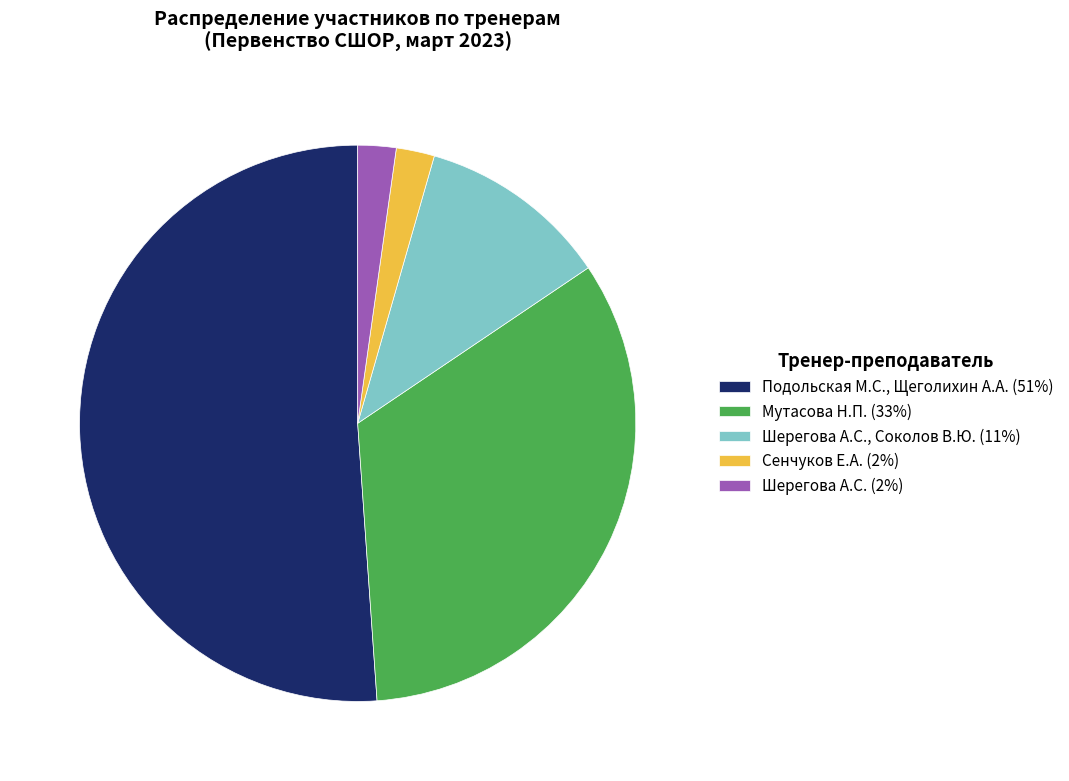

Is the sum of Шерегова А.С., Соколов В.Ю. (11%) and Шерегова А.С. (2%) greater than half?

No